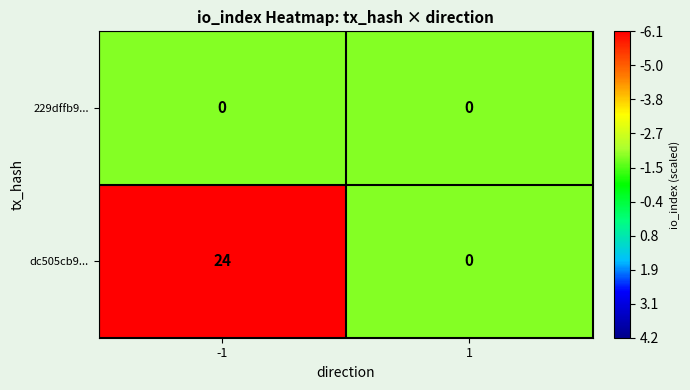

What is the maximum value shown in the chart?

24